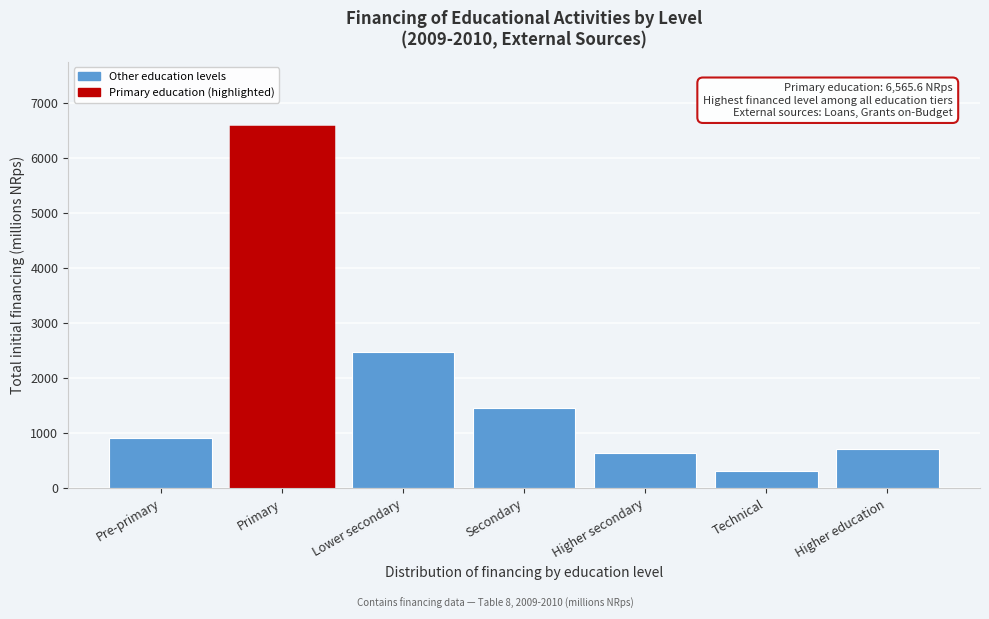

Reading left to right, list all the values displayed in this chart.

922.9	6565.6	2473.2	1461.7	642.3	315.0	718.3